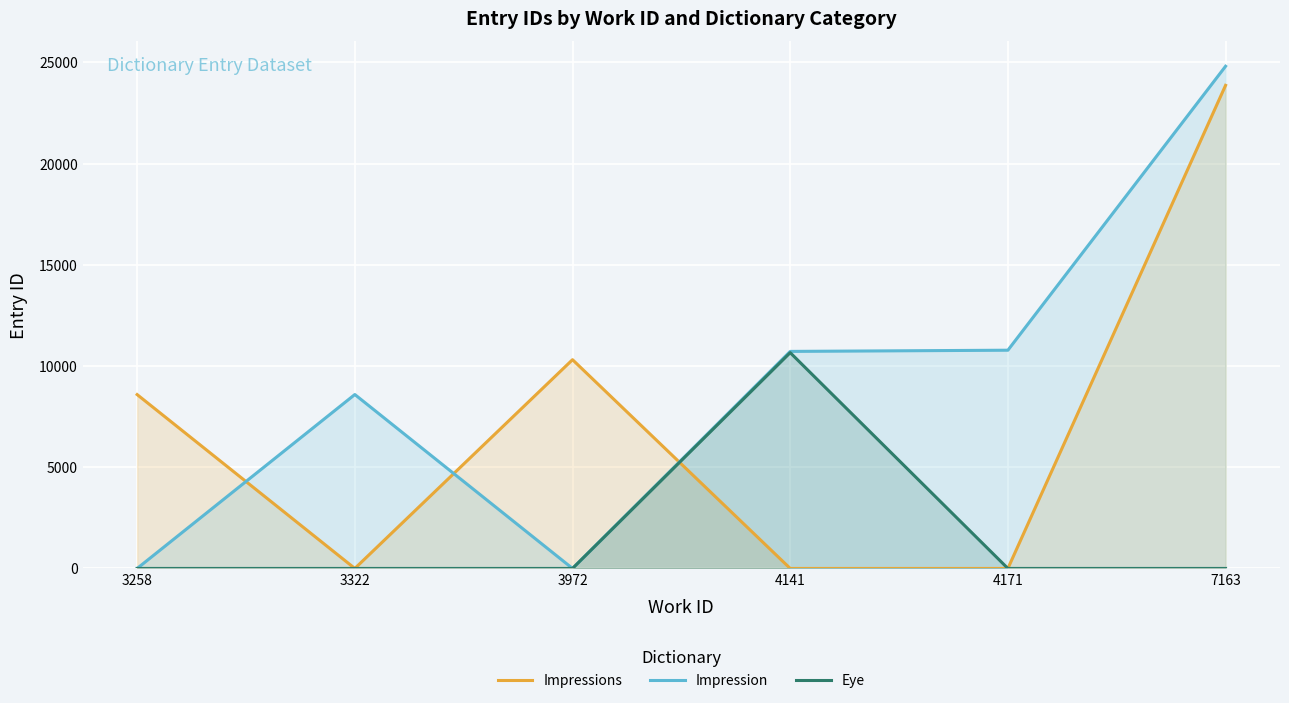

Count the number of data series in this chart.

3